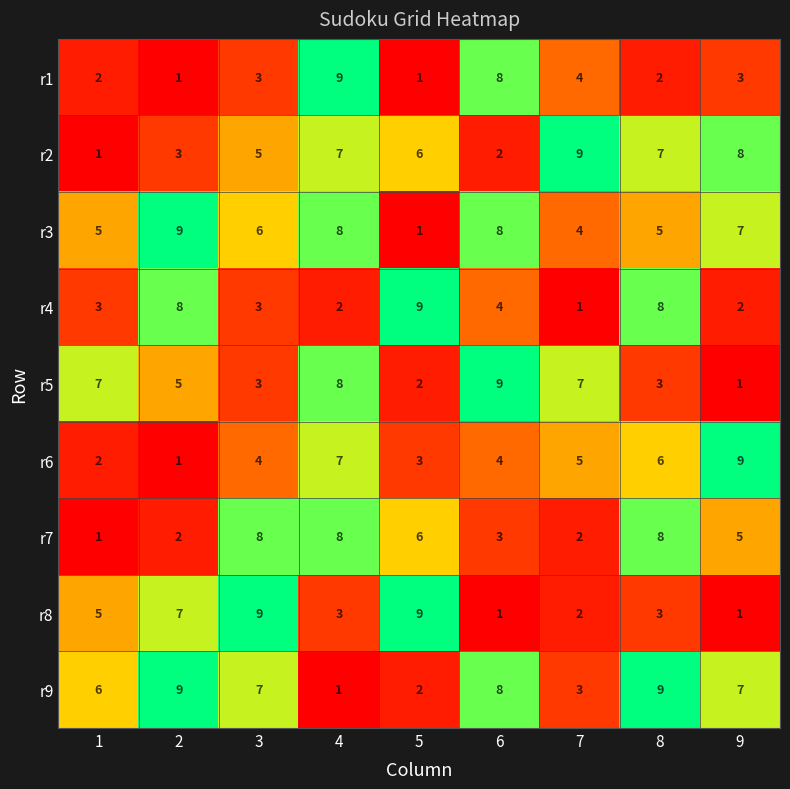

The r1 series shows 1 at 2. True or false?

True